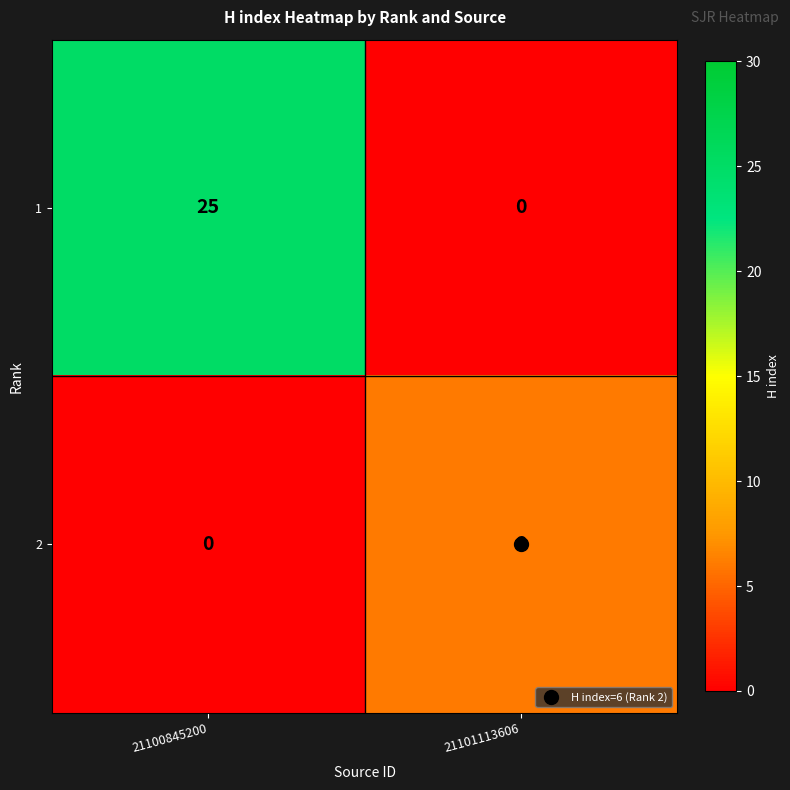

How many positive values does the 2 series have?

1